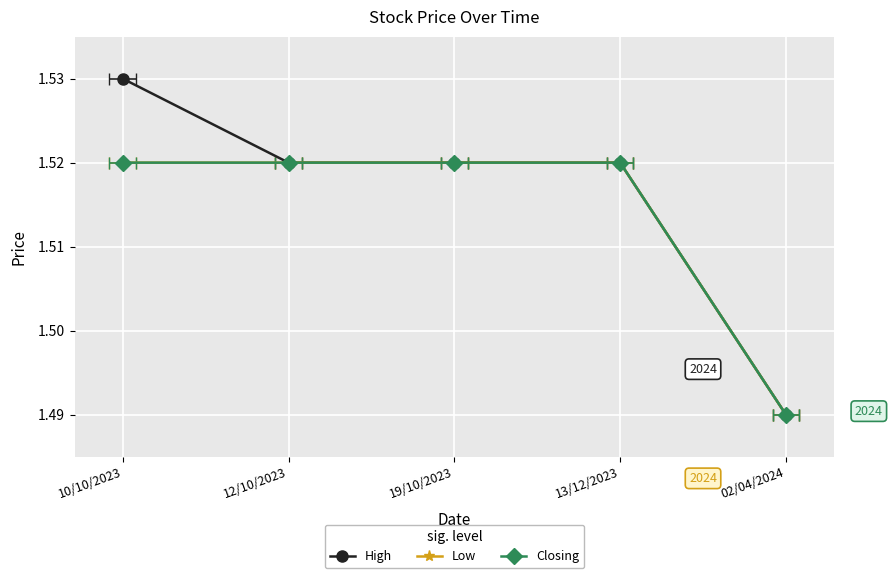

Reading left to right, extract all data points from this chart.

High: 10/10/2023=1.5	12/10/2023=1.5	19/10/2023=1.5	13/12/2023=1.5	02/04/2024=1.5
Low: 10/10/2023=1.5	12/10/2023=1.5	19/10/2023=1.5	13/12/2023=1.5	02/04/2024=1.5
Closing: 10/10/2023=1.5	12/10/2023=1.5	19/10/2023=1.5	13/12/2023=1.5	02/04/2024=1.5